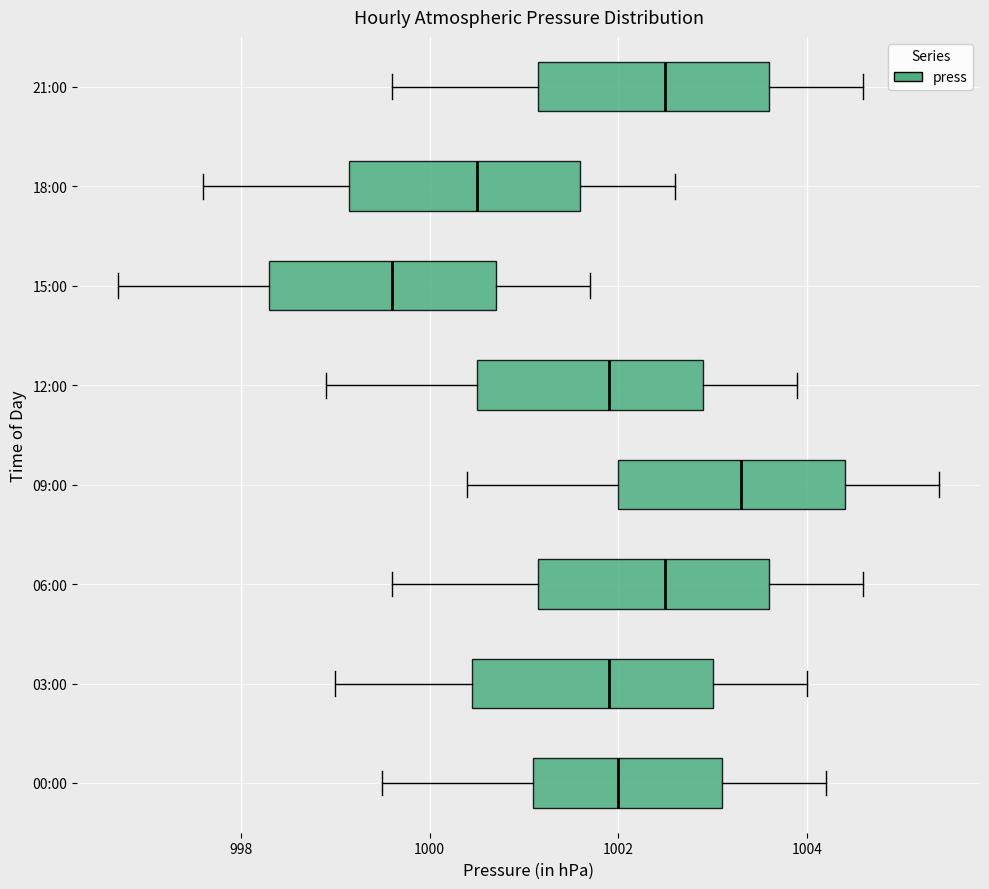

Which box has the furthest to the left median line?

15:00